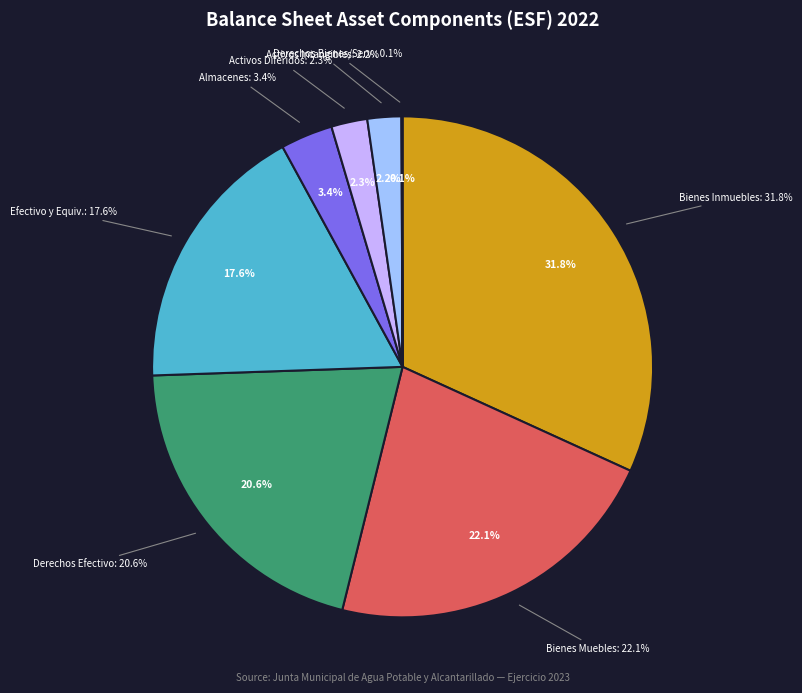

What is the smallest slice in the pie chart?

Derechos a Recibir Bienes o Servicios